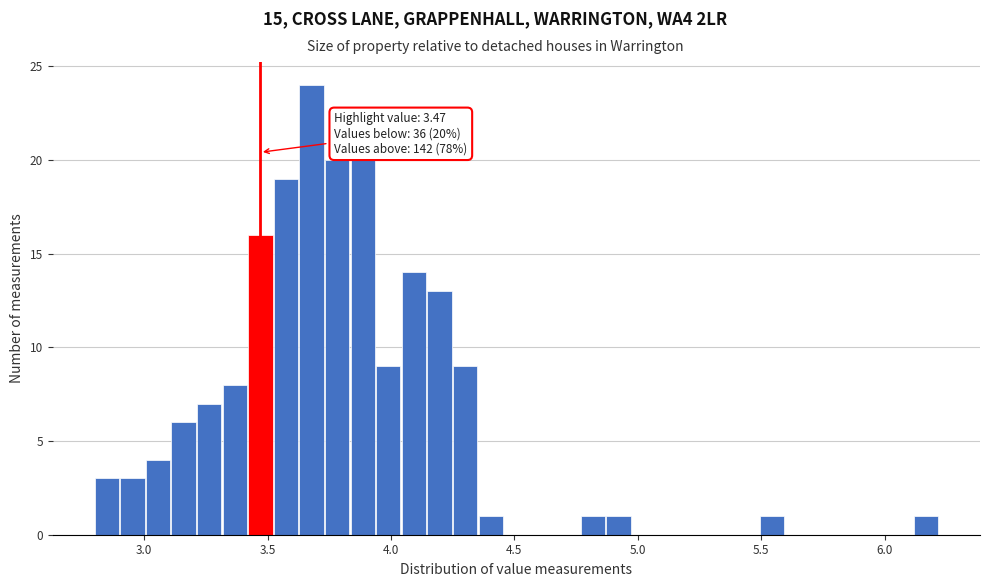

Read against the x-axis, roughly where is the centre of the tallest bar?

3.70